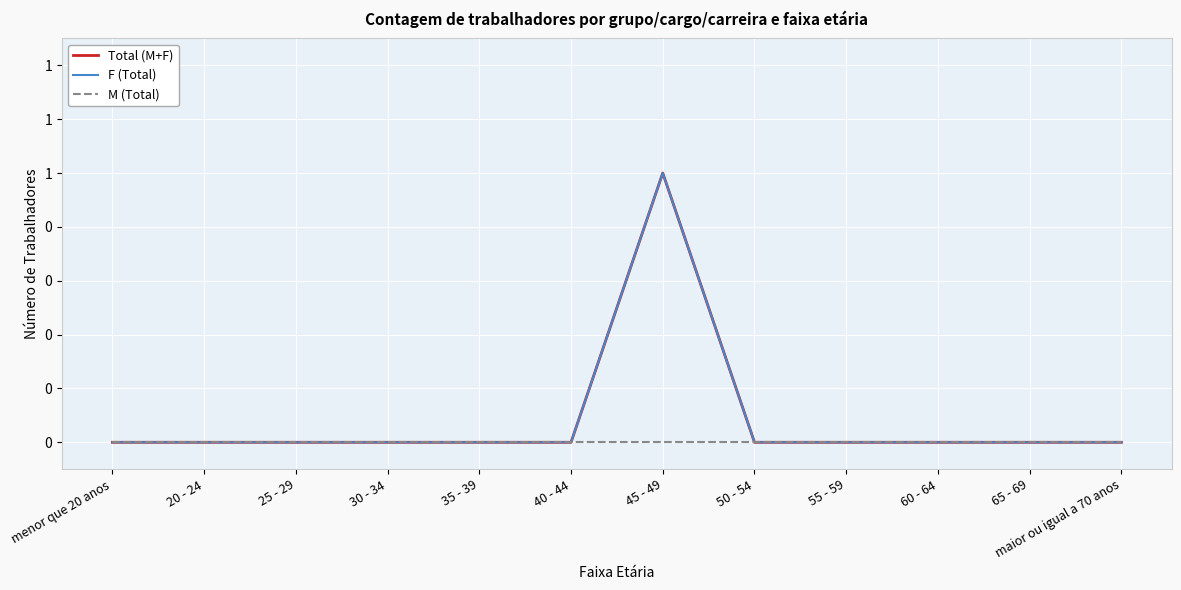

Which has a higher value, 30 - 34 or 40 - 44?

30 - 34